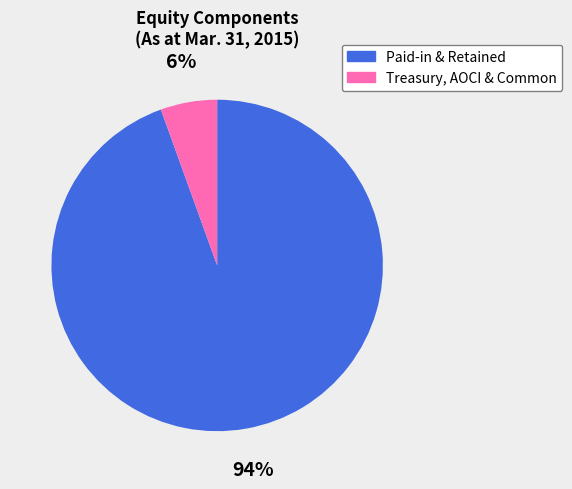

To the nearest percent, what is the average slice percentage?

50%